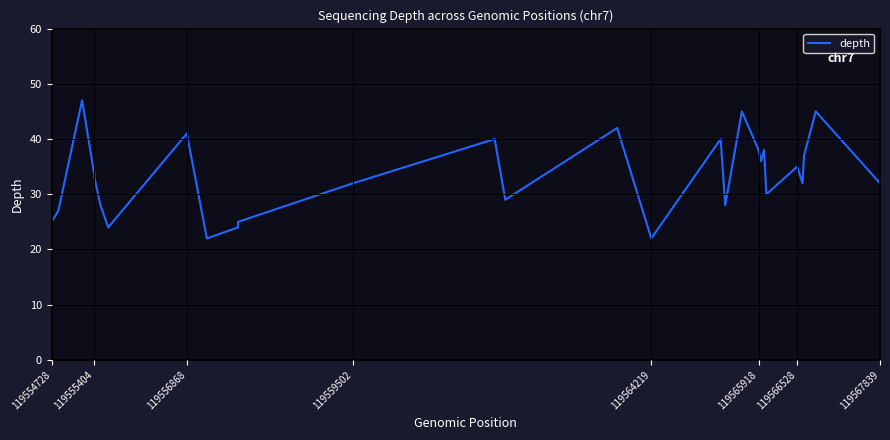

Reading left to right, extract all data points from this chart.

25	27	47	34	34	33	28	24	41	22	24	25	32	40	29	42	22	40	28	45	38	36	38	30	35	32	37	45	32